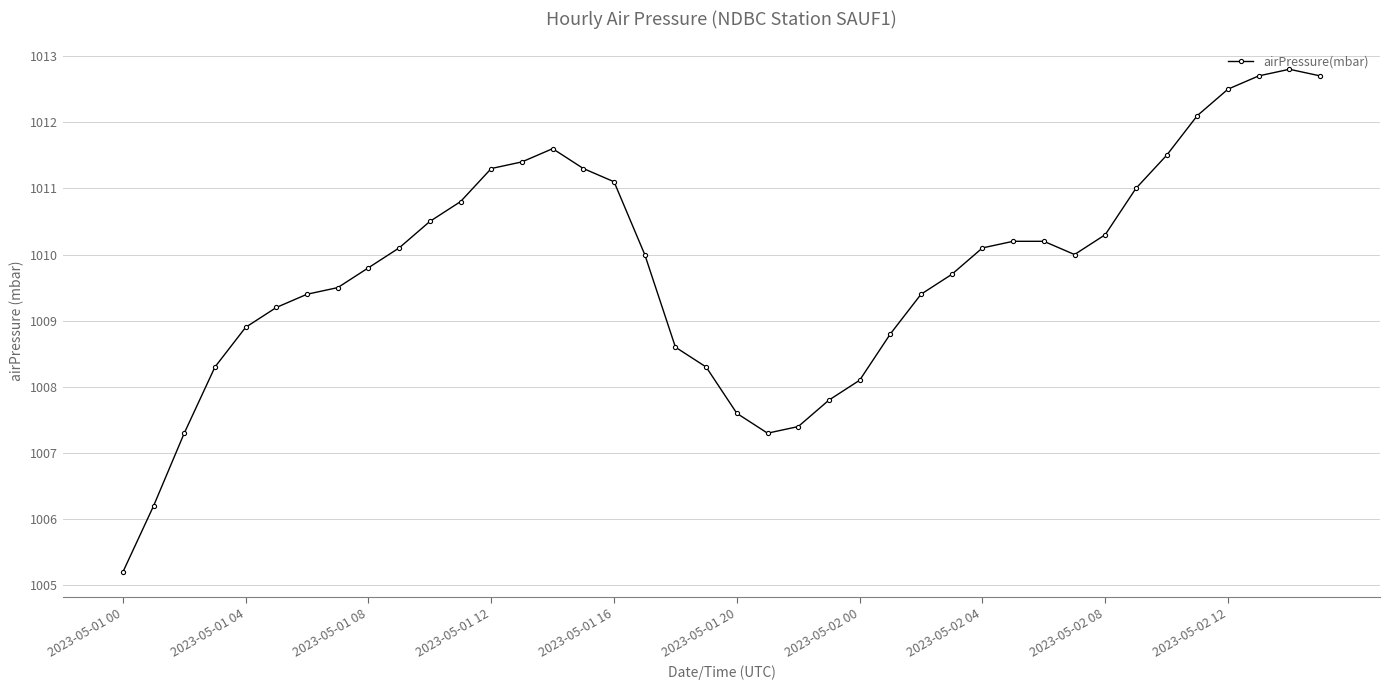

What is the value of the 34th point from the left?

1011.0